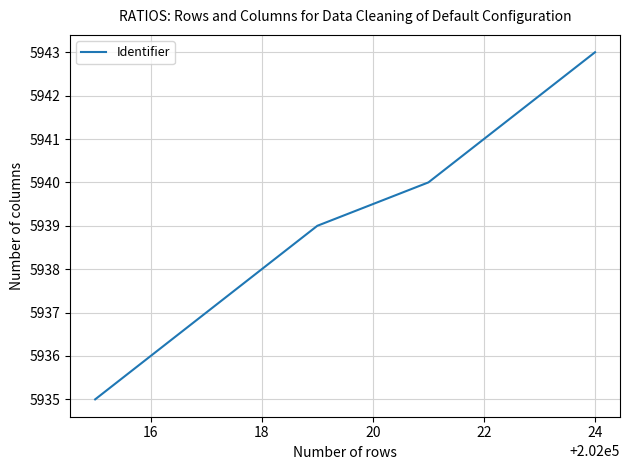

How many categories are shown in the chart?

9